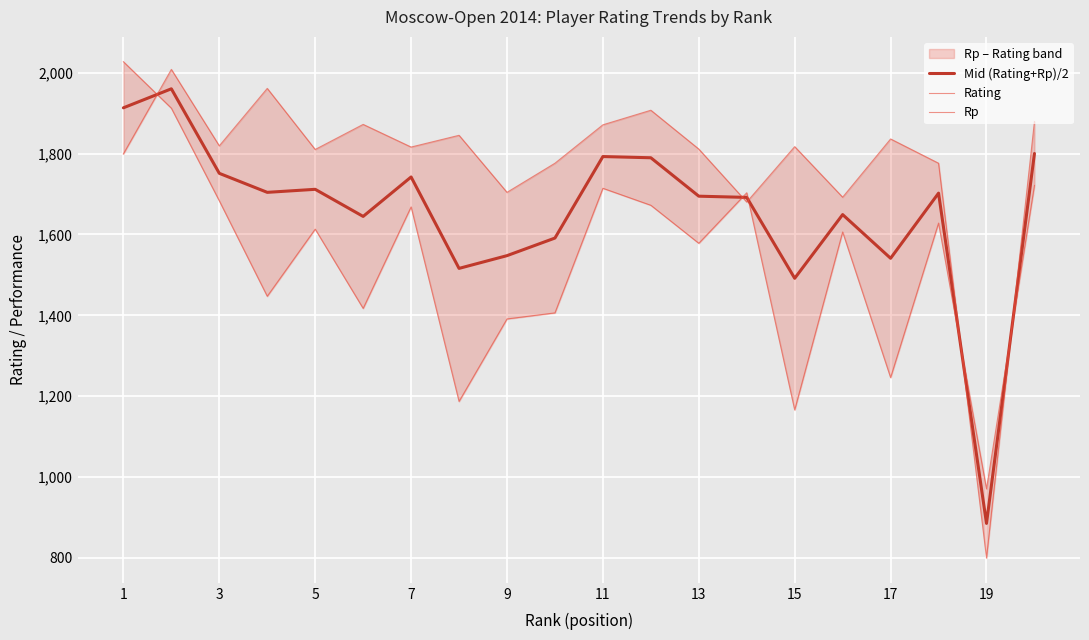

What is the minimum value for Mid (Rating+Rp)/2?

885.5